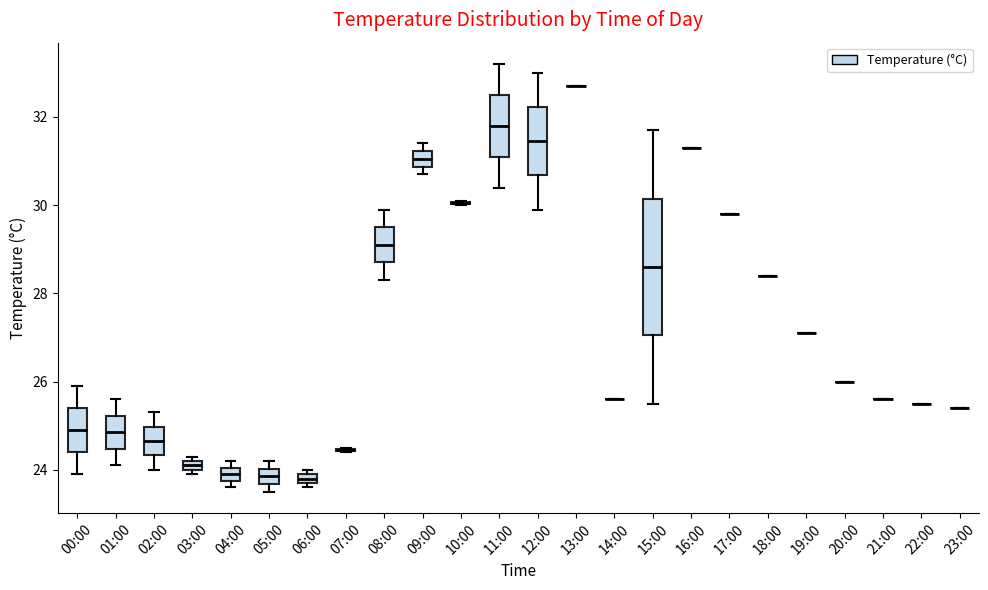

Comparing the boxes themselves (not the whiskers), which one is the tallest?

15:00